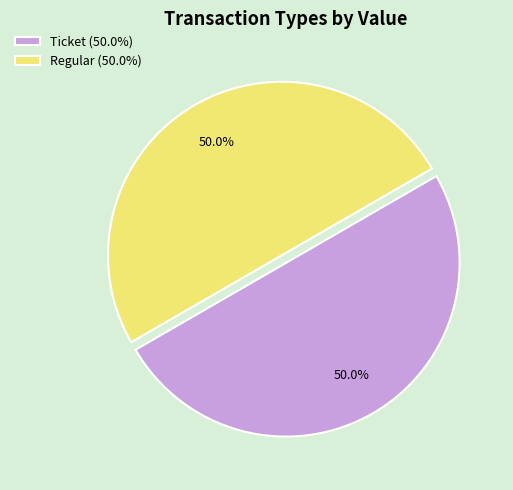

What is the ratio of the value at Ticket (50.0%) to the value at Regular (50.0%)?

1.0